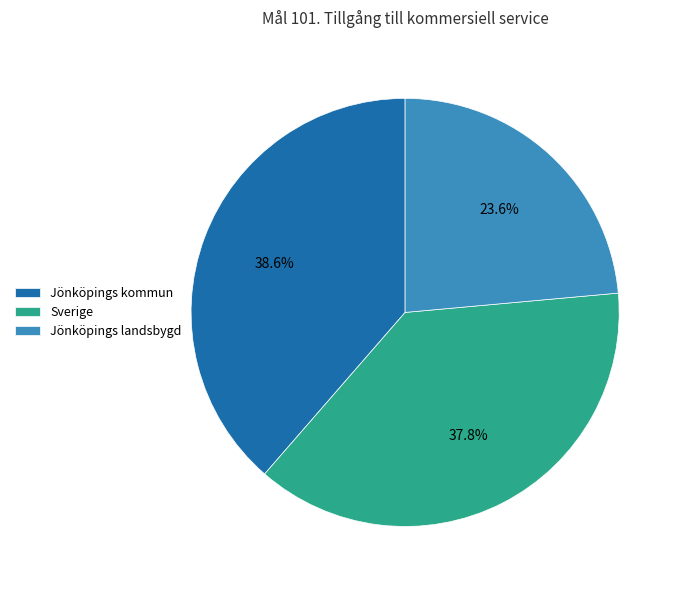

Is there a majority slice in this chart?

No